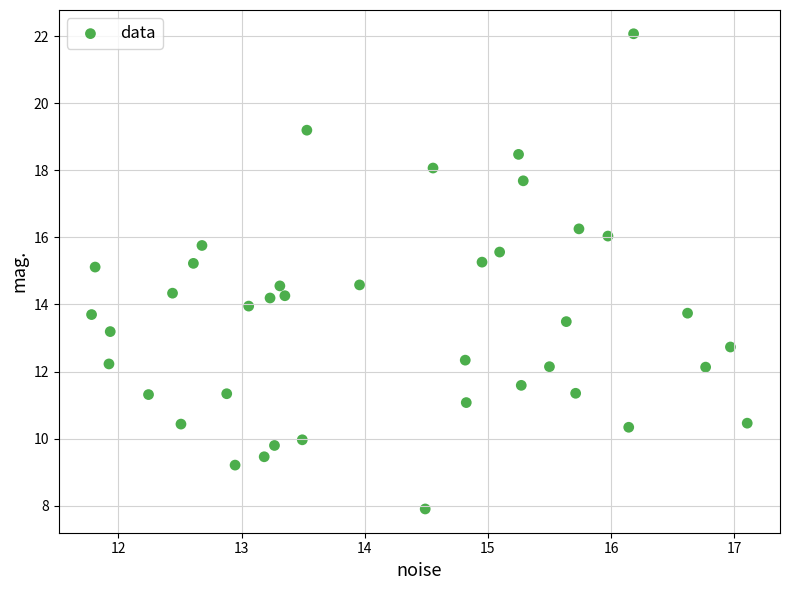

What is the range of Y values (max minus min)?

14.2